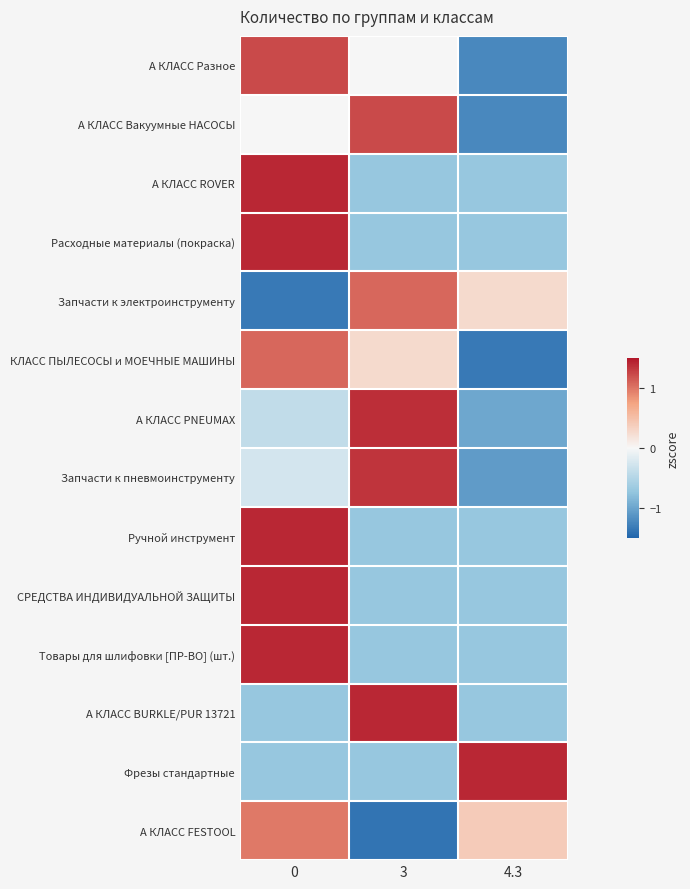

What is the smallest value displayed?

-1.4